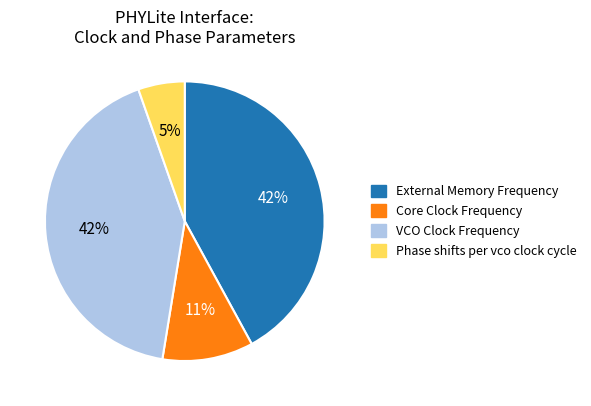

To the nearest percent, what portion does External Memory Frequency represent?

42%